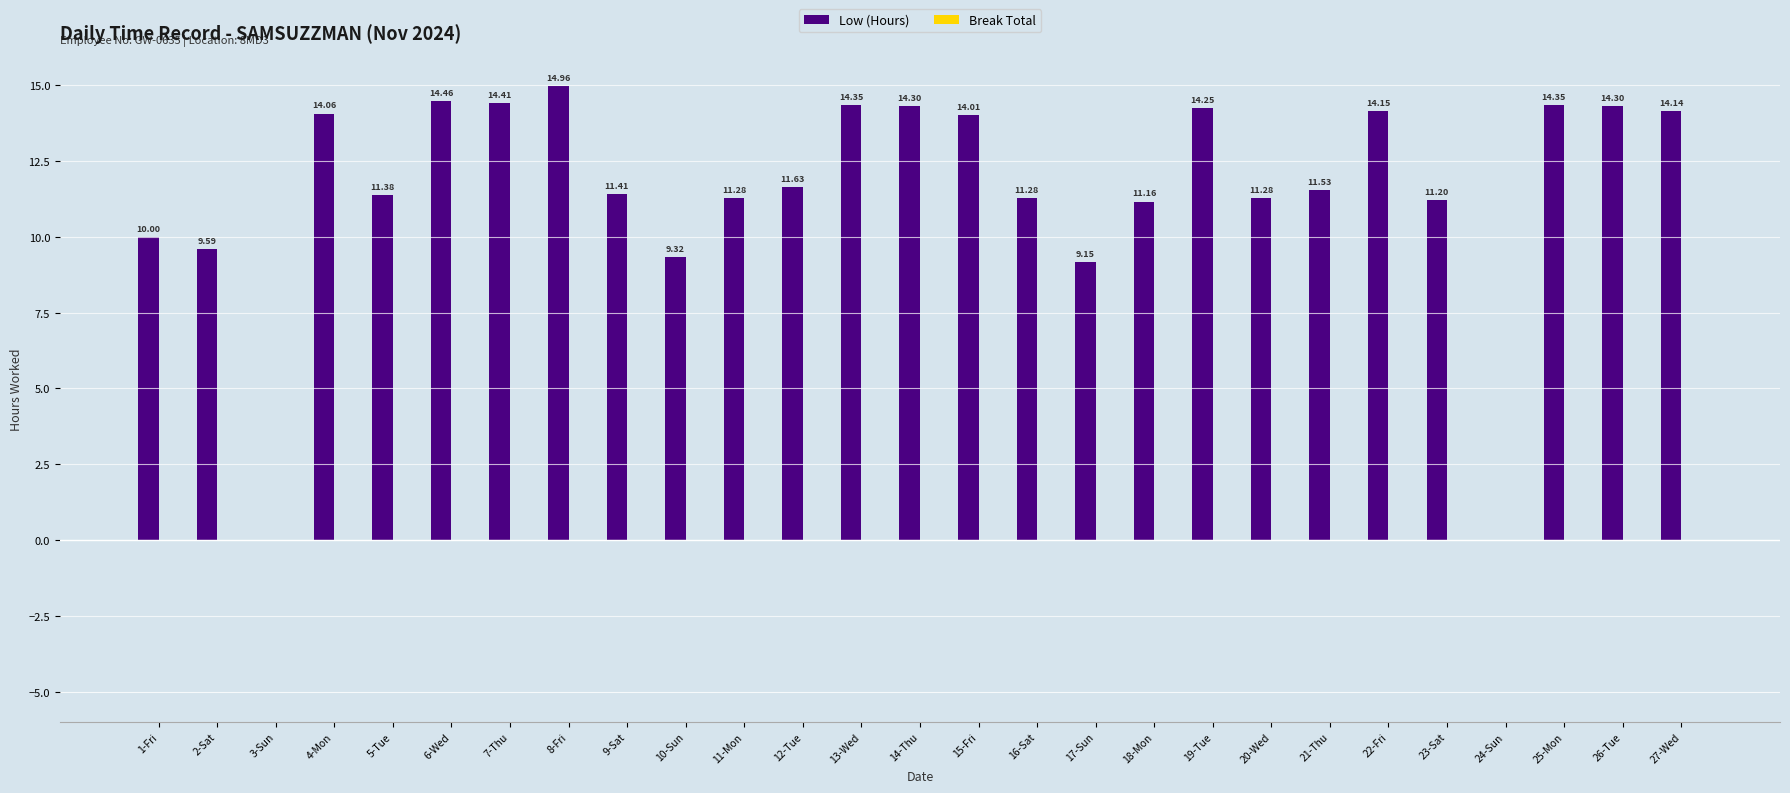

Which has a higher value, 19-Tue or 9-Sat?

19-Tue